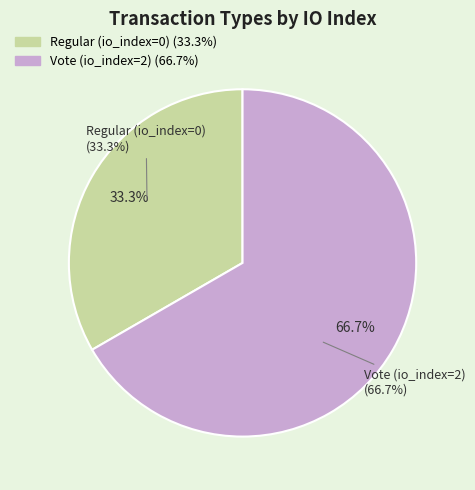

Which category has the smallest portion of the pie?

Regular (io_index=0)